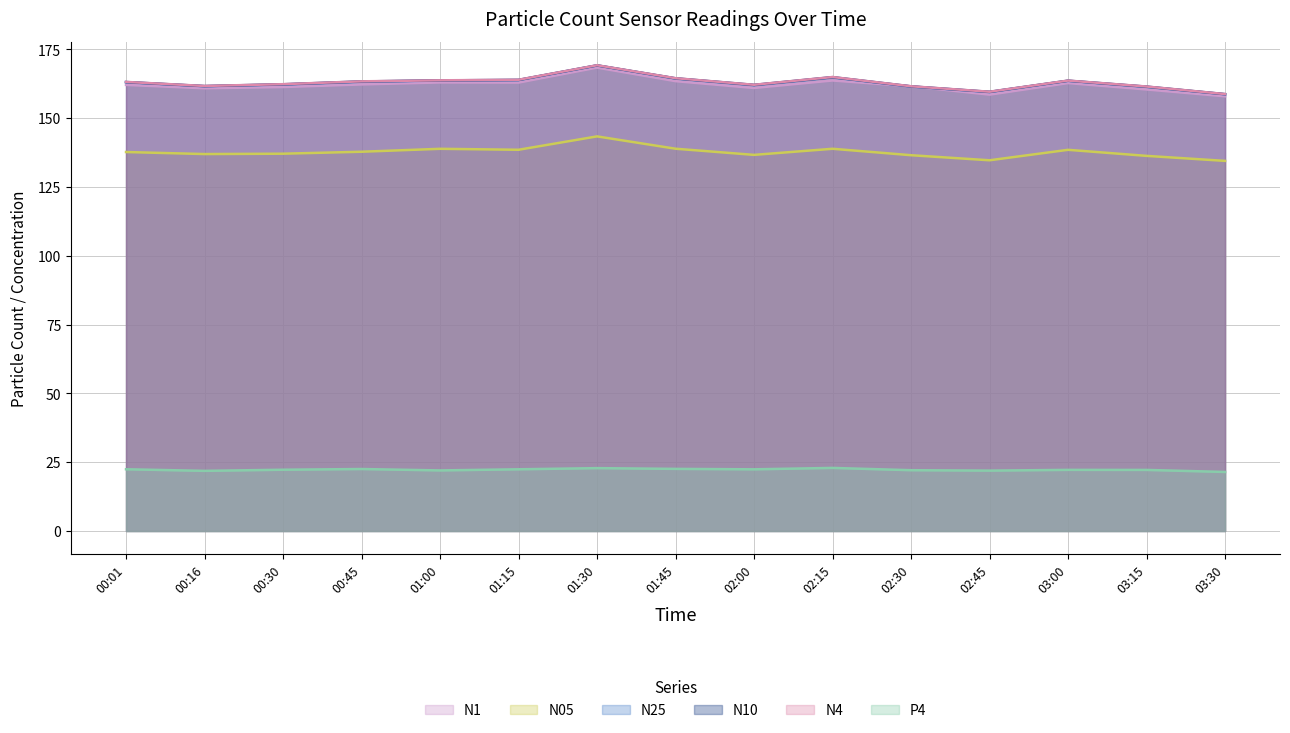

What is the spread (max minus min) of values at 02:45?

137.7